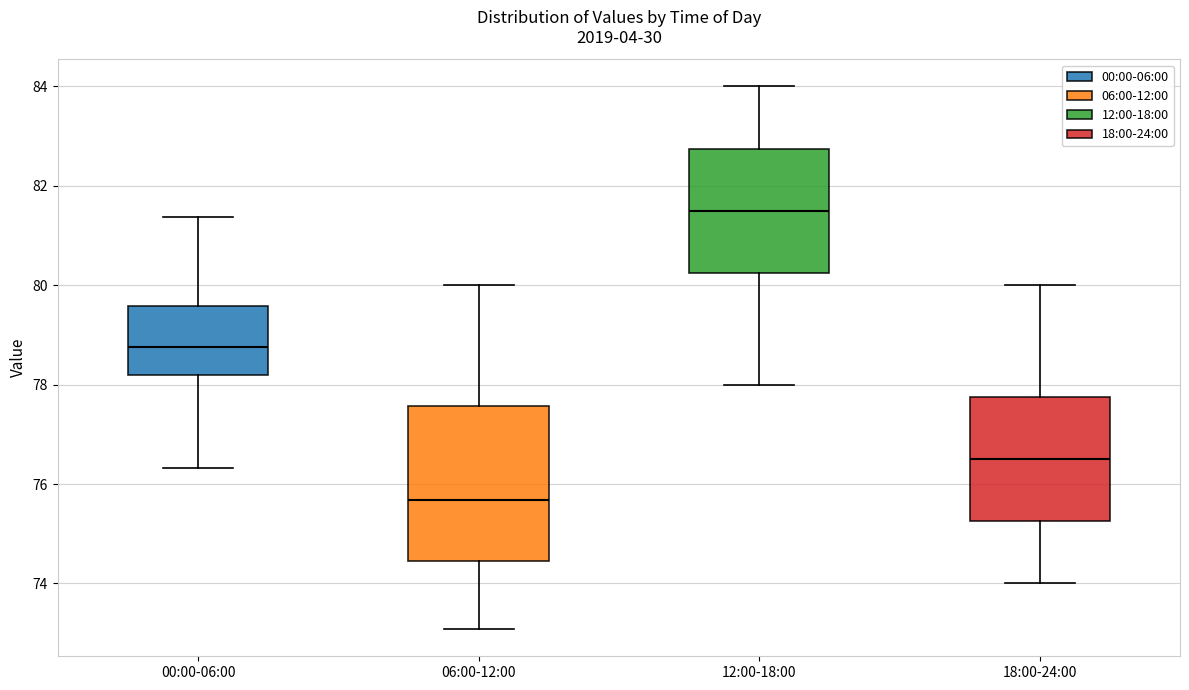

Which box's median line is the highest?

12:00-18:00